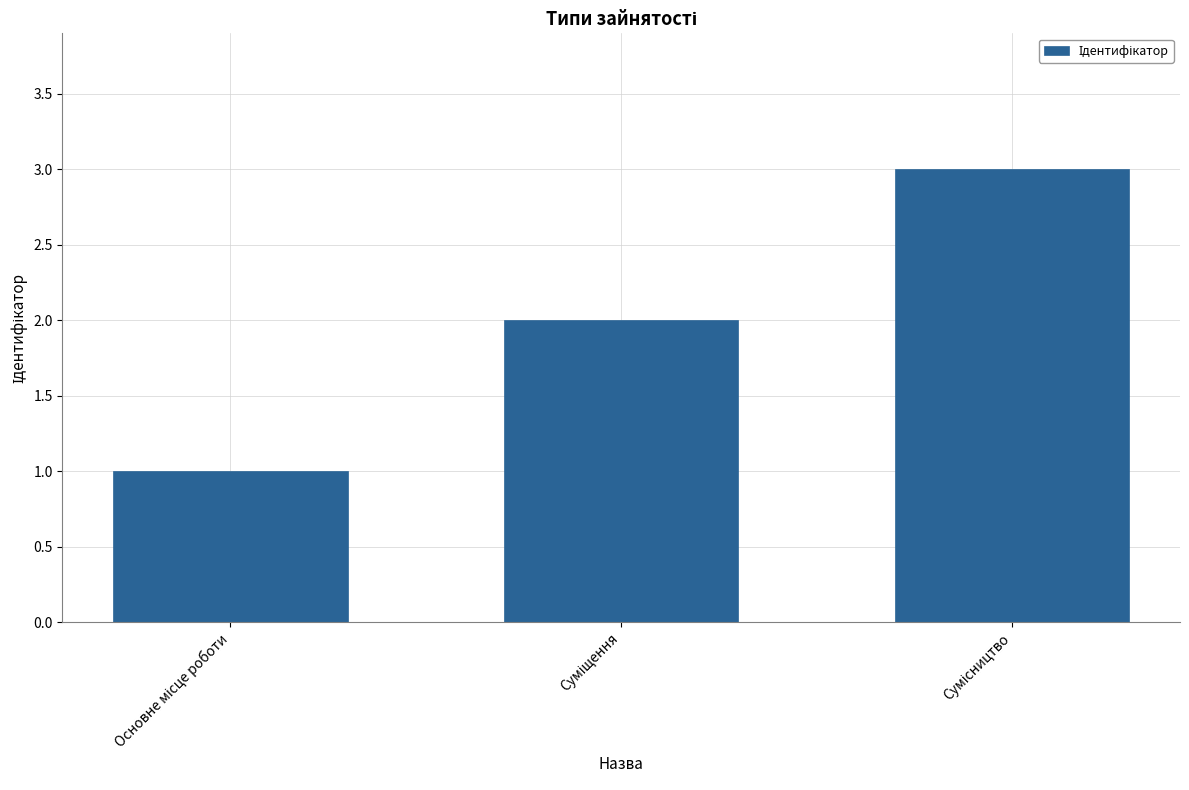

What is the sum of all values?

6